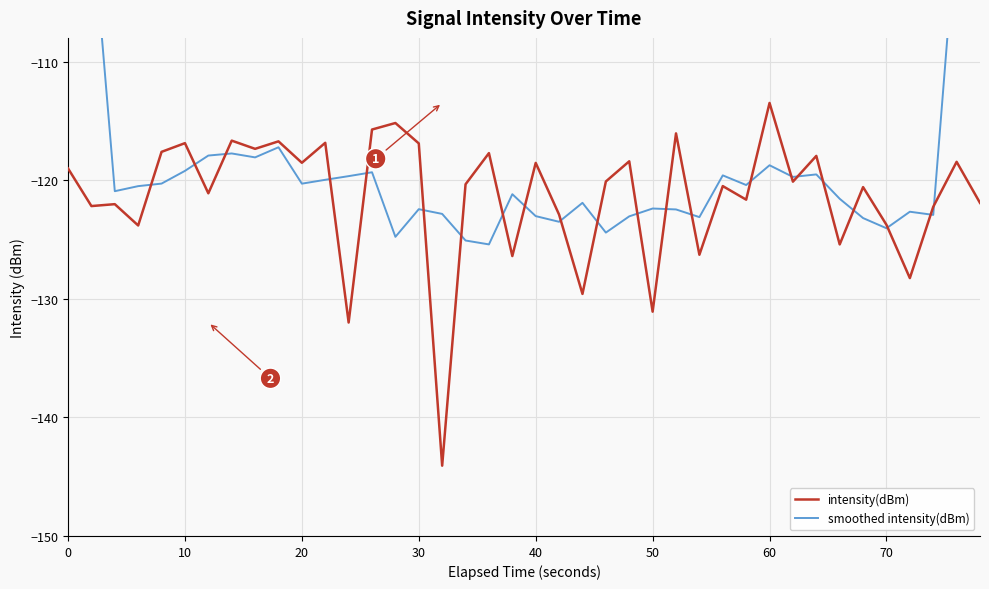

How many intersections are there between intensity(dBm) and smoothed intensity(dBm)?

22